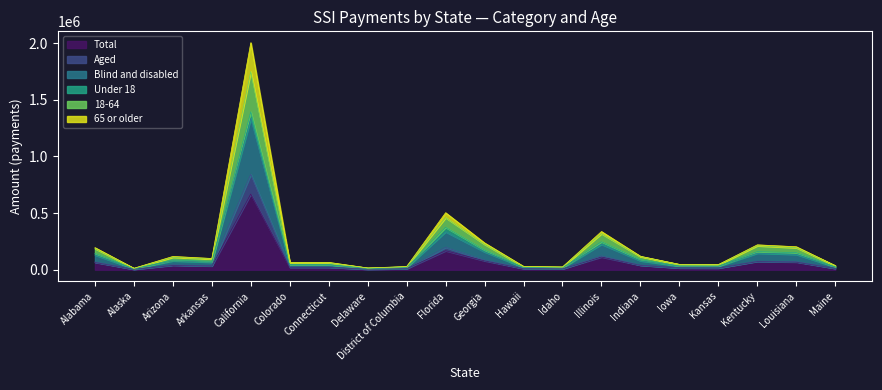

What is the spread (max minus min) of values at Colorado?

43451